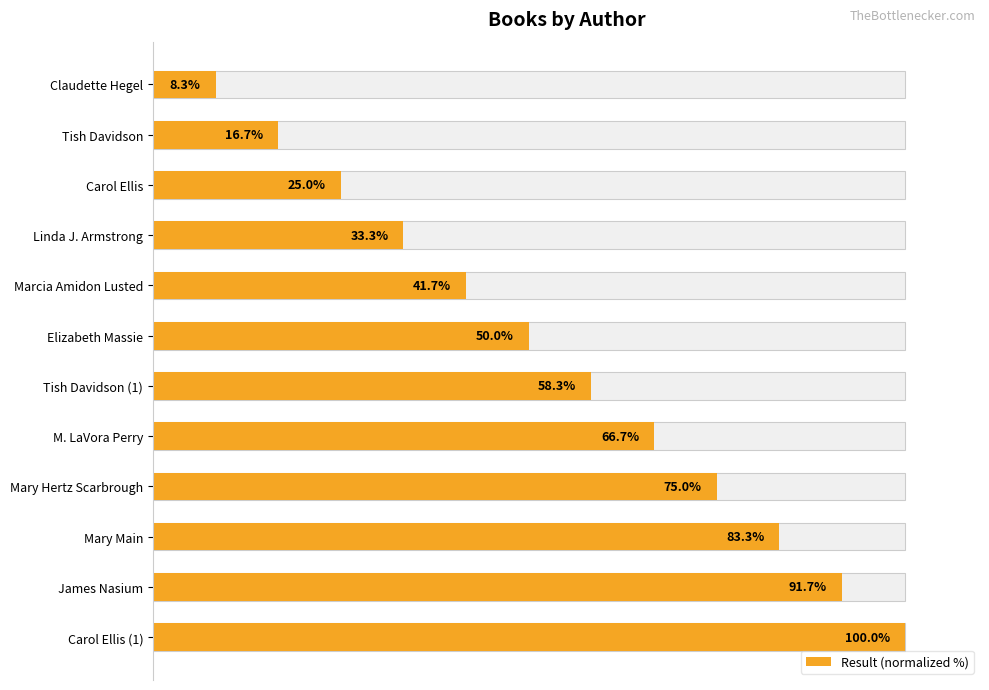

The value at Tish Davidson is 16.7. True or false?

True